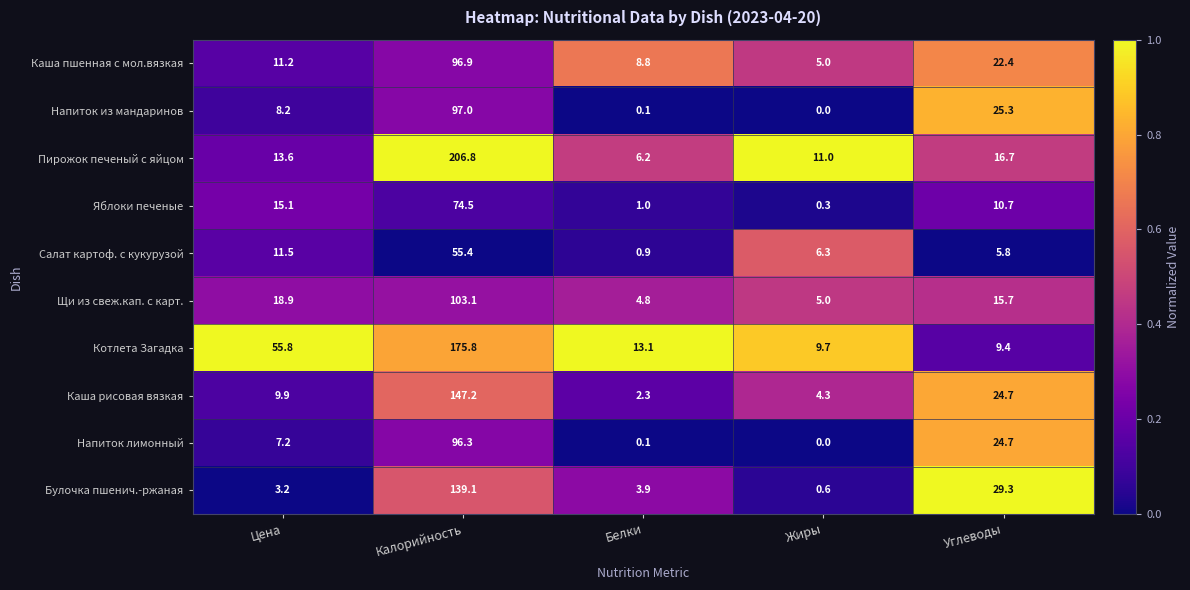

What is the sum of the Напиток лимонный values at Углеводы and Белки?

24.8